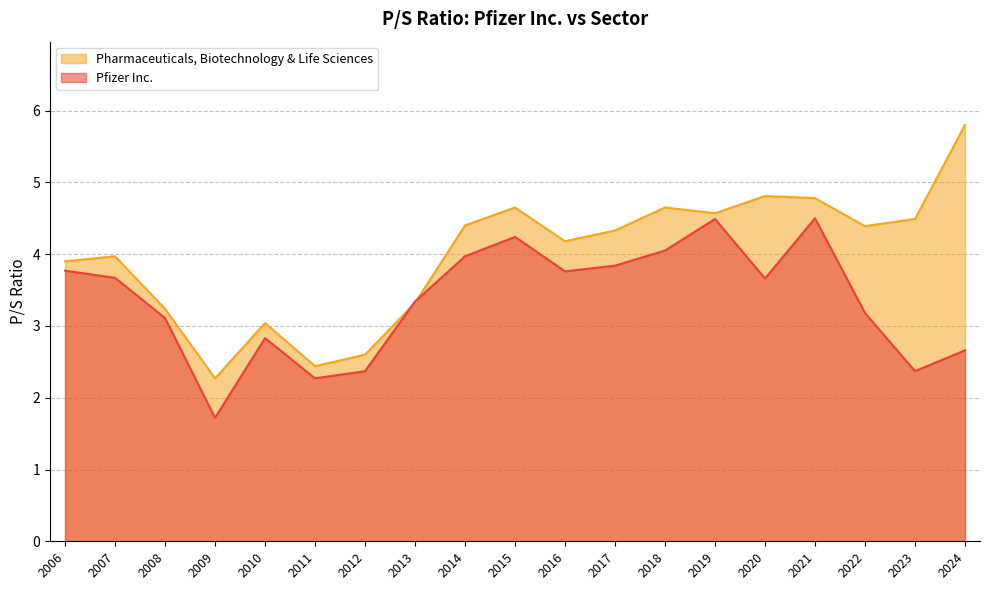

What is the value of the Pharmaceuticals, Biotechnology & Life Sciences point at the 10th from the left?

4.7